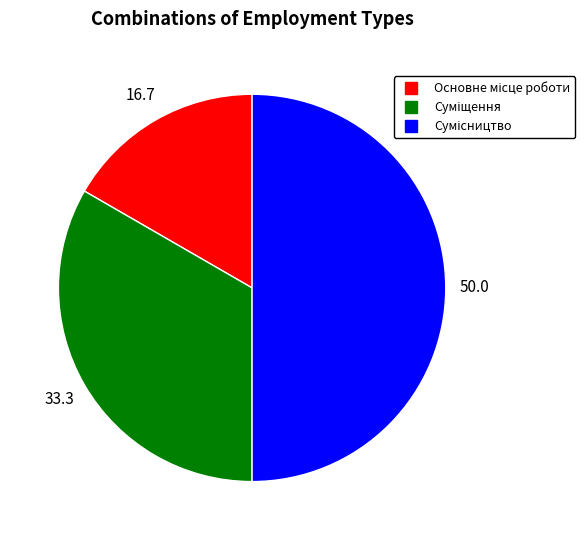

Is there a majority slice in this chart?

No